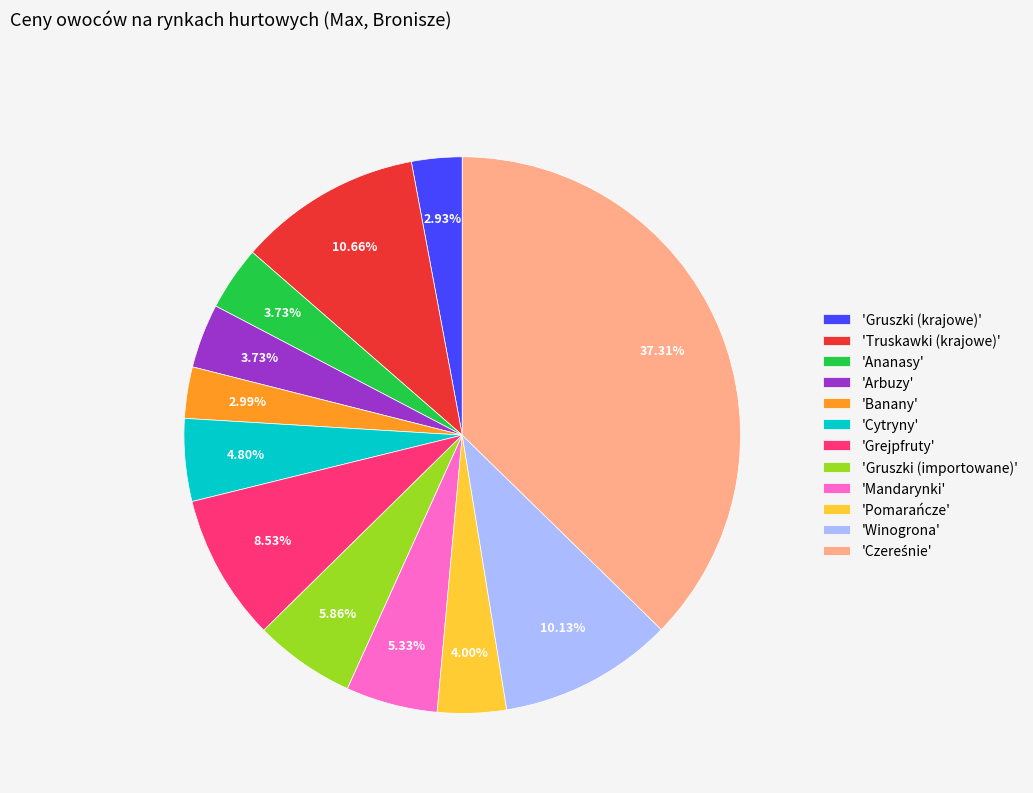

How many slices are in this pie chart?

12